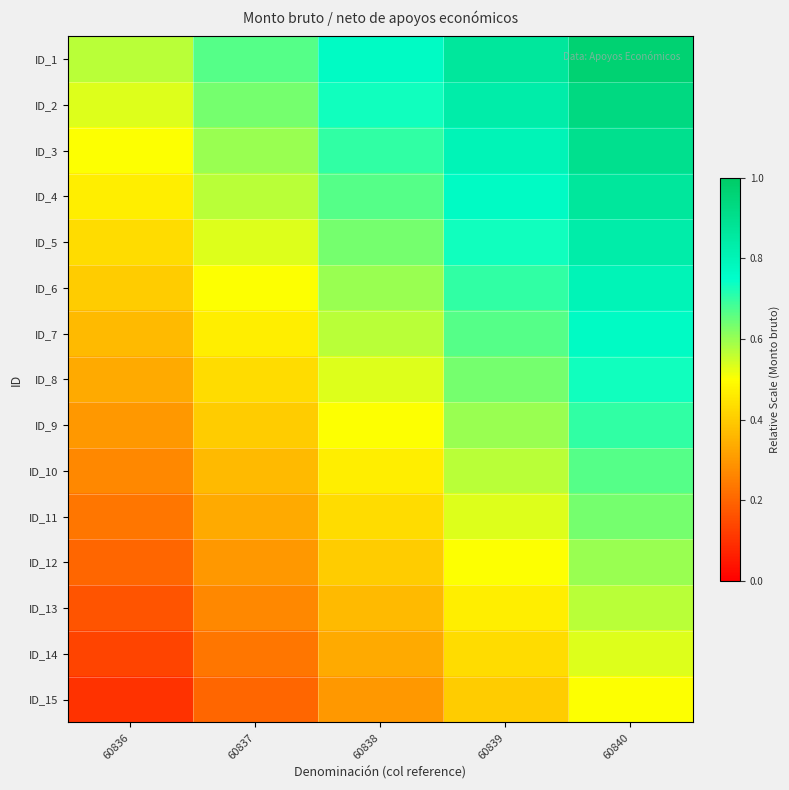

At how many categories does at least one series exceed 0?

5